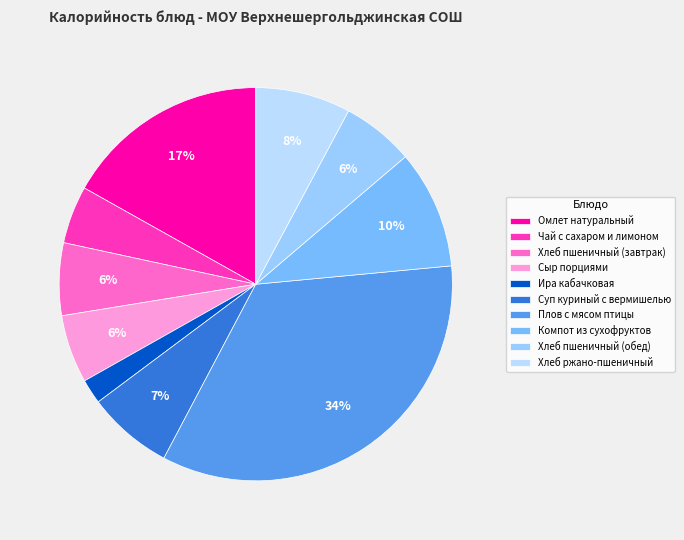

Does any single category account for the majority?

No